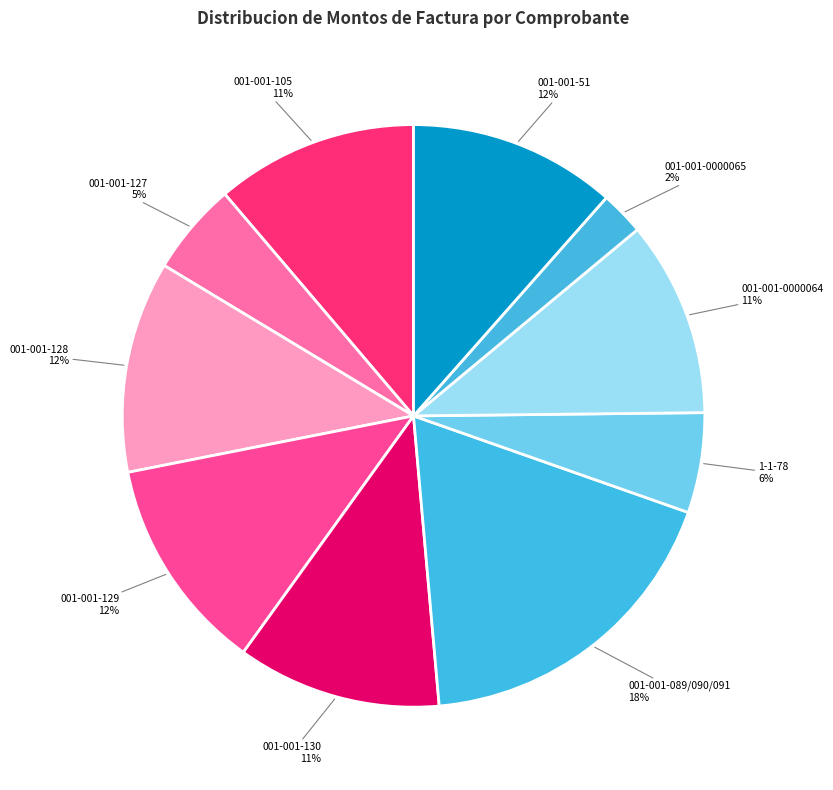

To the nearest percent, what is the average slice percentage?

10%